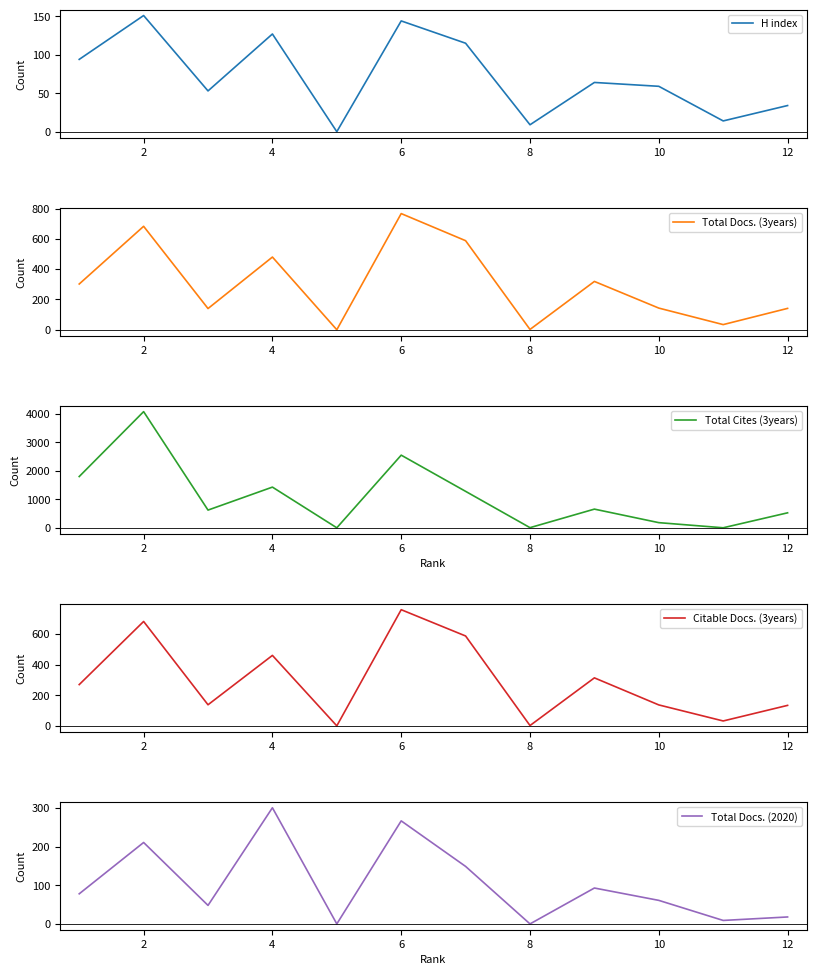

Reading left to right, what are all the values shown in this chart?

H index: 94	151	53	127	0	144	115	9	64	59	14	34
Total Docs. (3years): 302	683	140	480	0	767	588	2	319	143	34	141
Total Cites (3years): 1800	4079	622	1429	0	2551	1280	5	656	181	1	526
Citable Docs. (3years): 270	683	138	461	0	760	588	2	314	137	32	134
Total Docs. (2020): 78	211	48	301	0	267	149	0	93	61	9	18